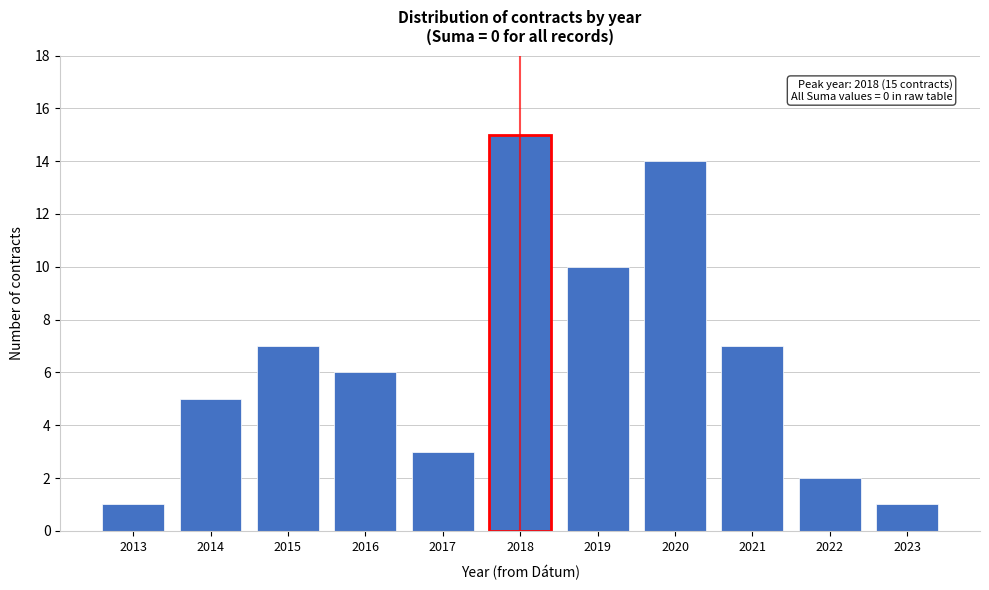

Reading right to left, transcribe all the data shown in this chart.

1	2	7	14	10	15	3	6	7	5	1